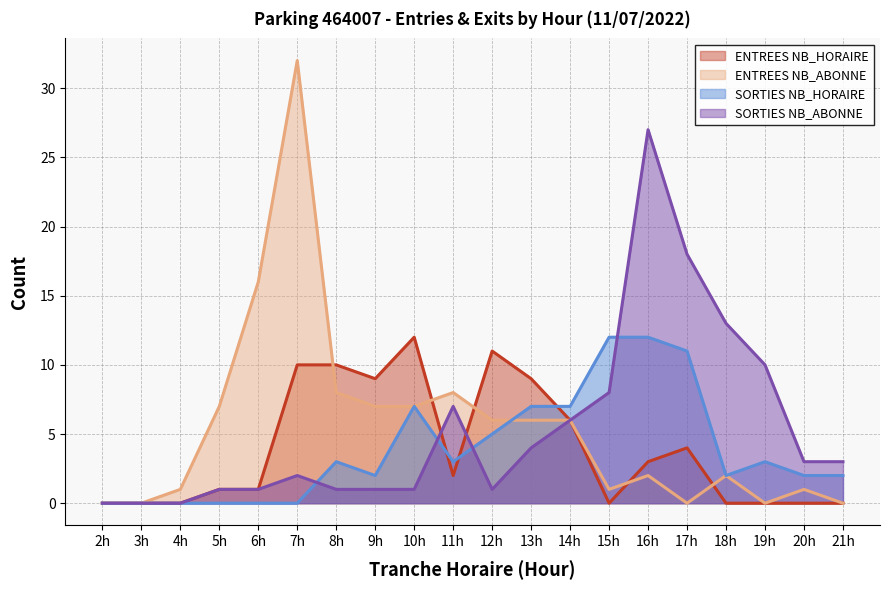

How many intersections are there between SORTIES NB_ABONNE and SORTIES NB_HORAIRE?

4